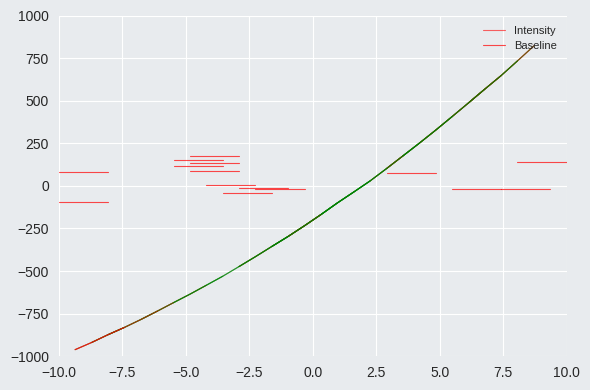

The value of Intensity at −2.5 is -300.8. True or false?

False